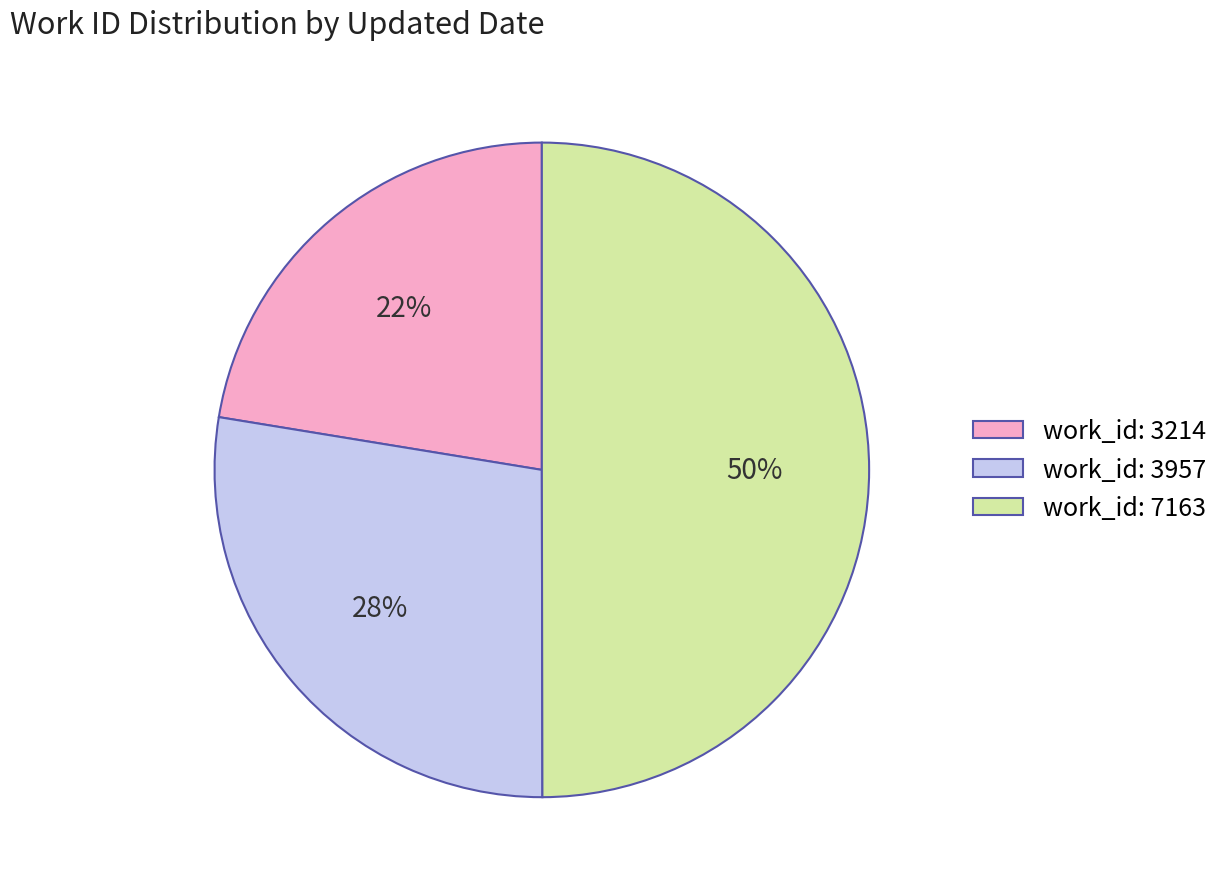

Is the sum of work_id: 7163 and work_id: 3214 greater than half?

Yes